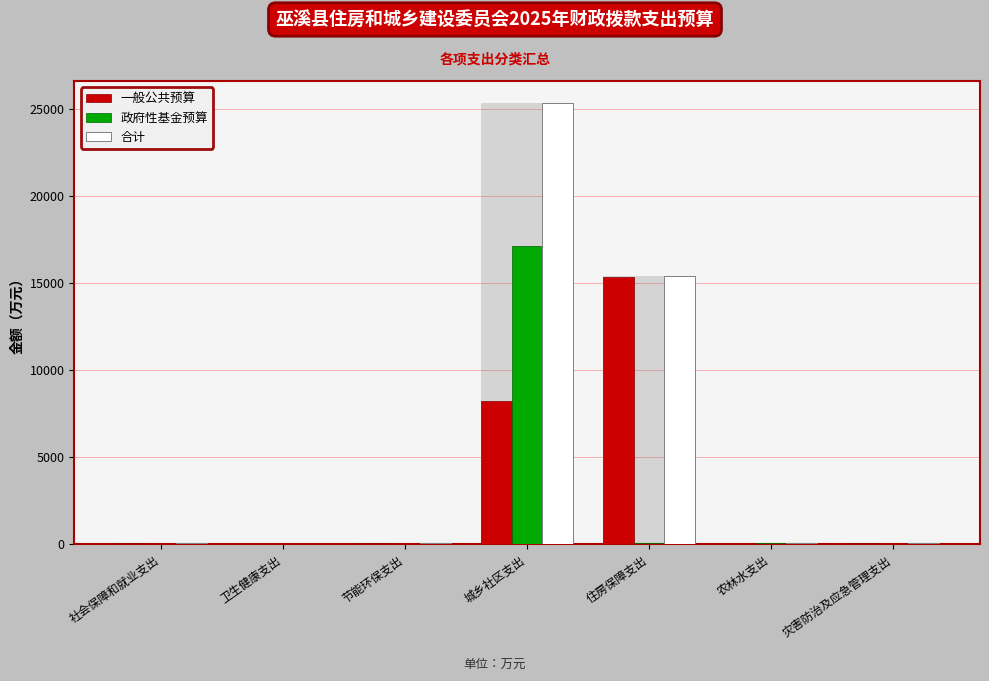

Reading left to right, what are all the values shown in this chart?

一般公共预算: 社会保障和就业支出=111.3	卫生健康支出=28.5	节能环保支出=104.0	城乡社区支出=8239.0	住房保障支出=15355.5	农林水支出=25.9	灾害防治及应急管理支出=100.0
政府性基金预算: 社会保障和就业支出=0.0	卫生健康支出=0.0	节能环保支出=0.0	城乡社区支出=17119.0	住房保障支出=75.0	农林水支出=75.8	灾害防治及应急管理支出=0.0
合计: 社会保障和就业支出=111.3	卫生健康支出=28.5	节能环保支出=104.0	城乡社区支出=25358.0	住房保障支出=15430.5	农林水支出=101.7	灾害防治及应急管理支出=100.0